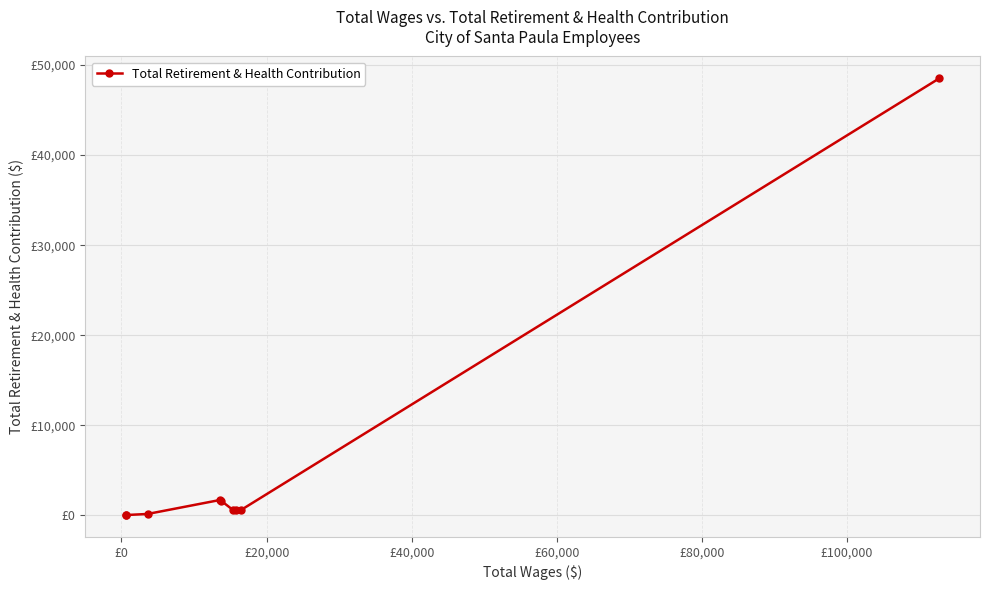

What is the value of the 4th point from the left?

1705